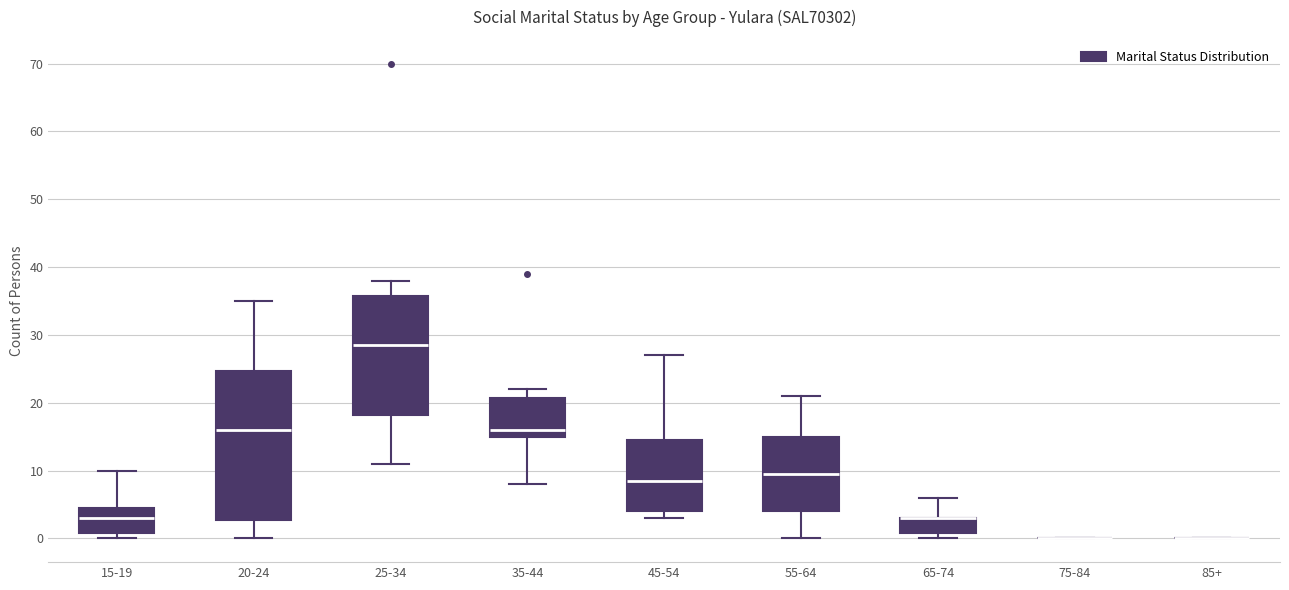

Reading left to right, transcribe this box plot: for each box, give where its median line is, the range the box spans, and where its two whiskers end, as read against the y-axis. The values are not printed on the chart, so give them approximately, as read against the axis.

15-19: median 3, box 1 to 5, whiskers 0 to 10
20-24: median 16, box 3 to 25, whiskers 0 to 35
25-34: median 29, box 18 to 36, whiskers 11 to 38
35-44: median 16, box 15 to 21, whiskers 8 to 22
45-54: median 9, box 4 to 15, whiskers 3 to 27
55-64: median 10, box 4 to 15, whiskers 0 to 21
65-74: median 3 (drawn on the box's upper edge), box 1 to 3, whiskers 0 to 6
75-84: box collapsed to a line at 0, whiskers 0 to 0
85+: box collapsed to a line at 0, whiskers 0 to 0